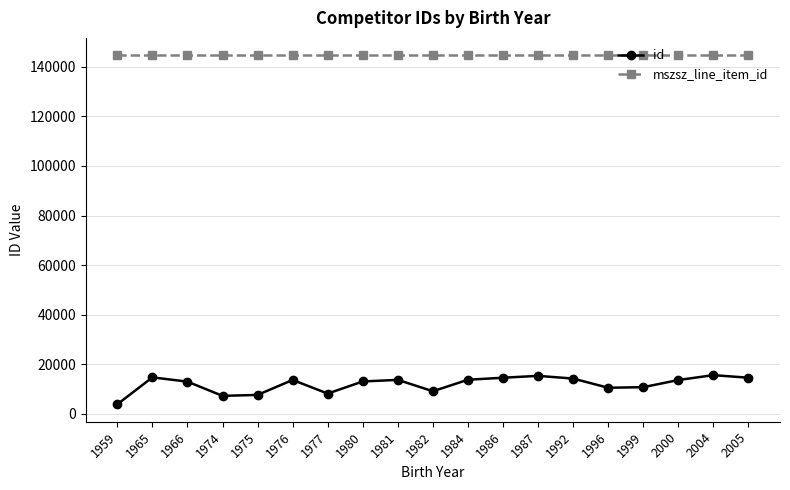

Does the chart display data point markers on the line(s)?

Yes